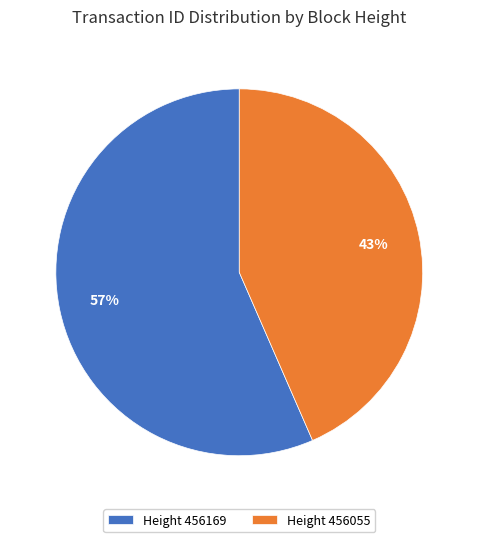

The Height 456055 slice represents 43% of the pie. True or false?

True